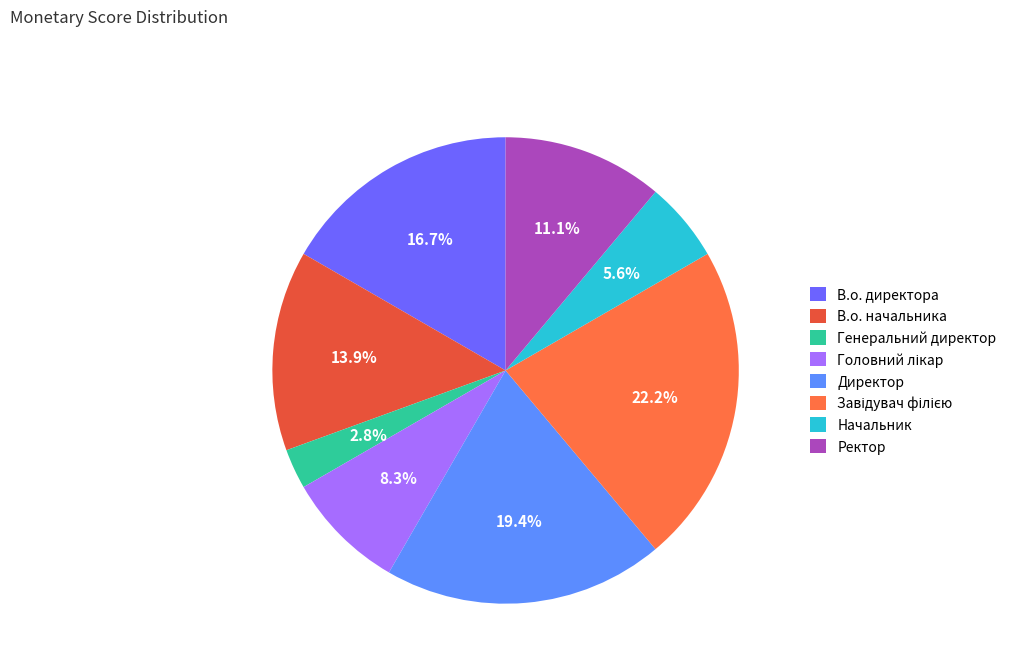

How many segments does this pie chart have?

8